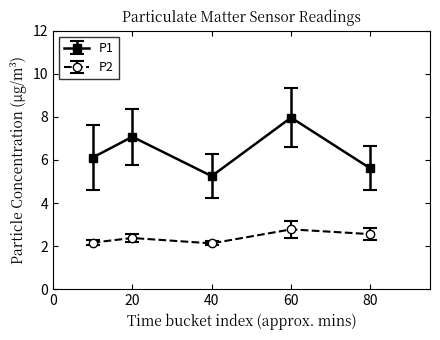

What is the highest value of the P1 series?

8.0